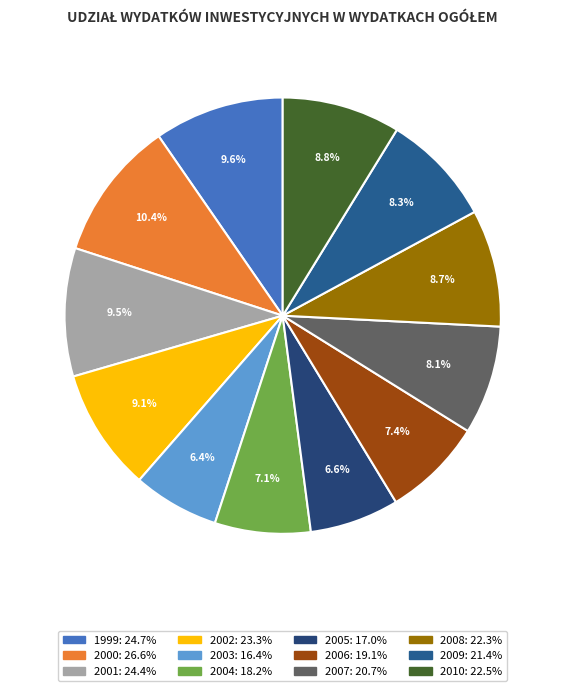

How many slices are in this pie chart?

12